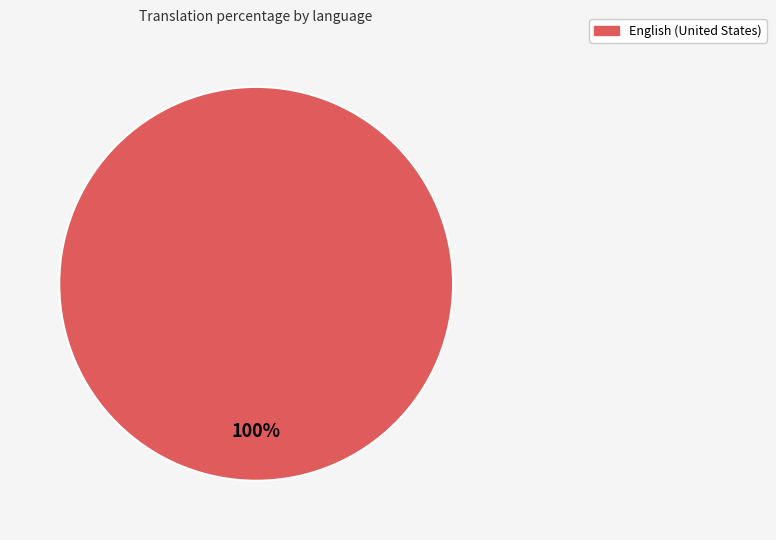

Rank the categories by value from lowest to highest.

English (United States)